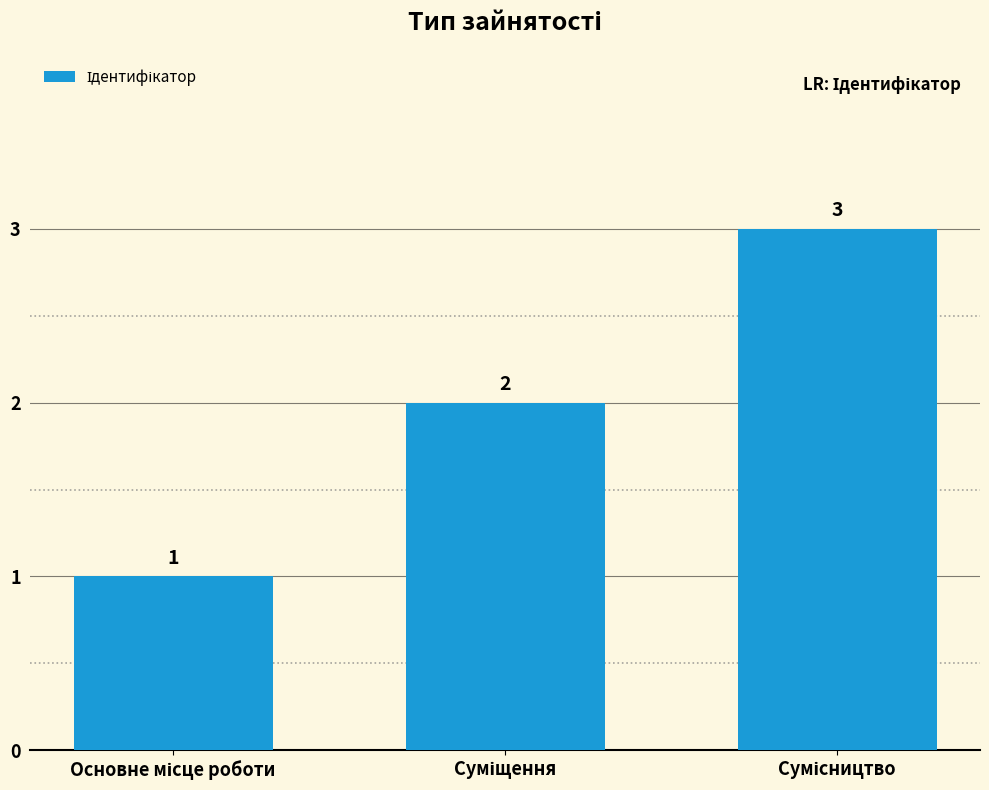

What is the value of the 2nd bar from the left?

2